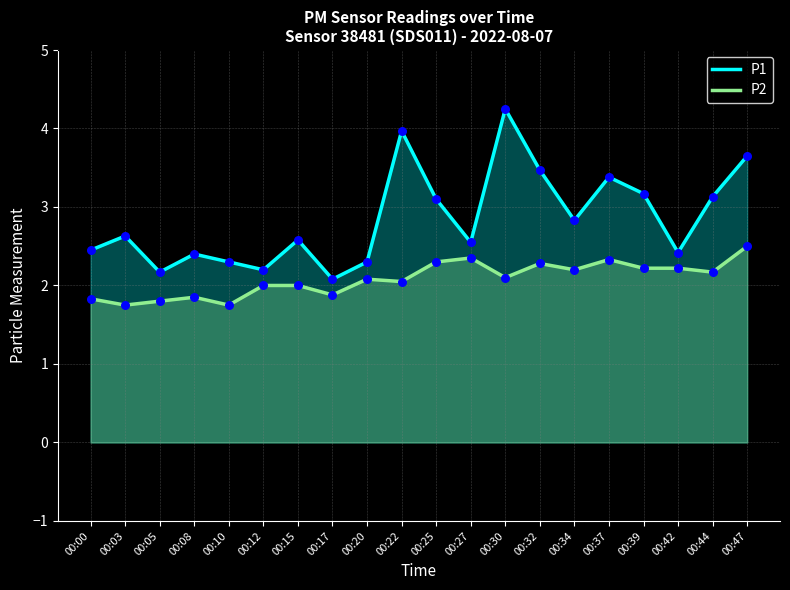

At how many categories does at least one series exceed 3?

8